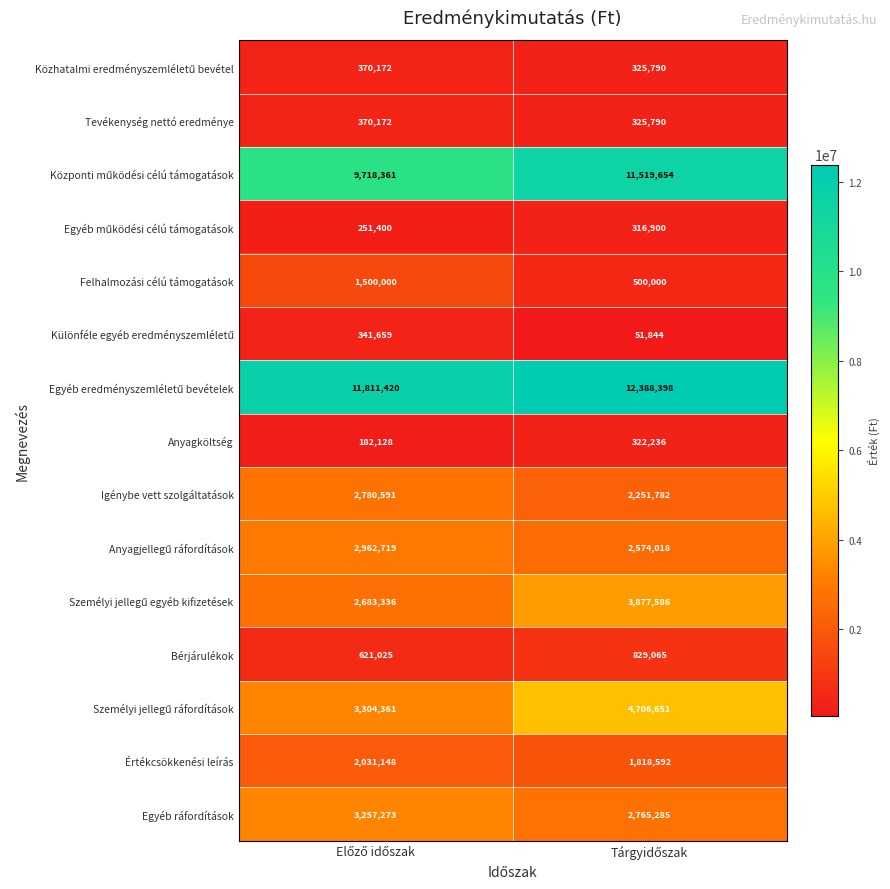

What is the minimum value shown in the chart?

51844